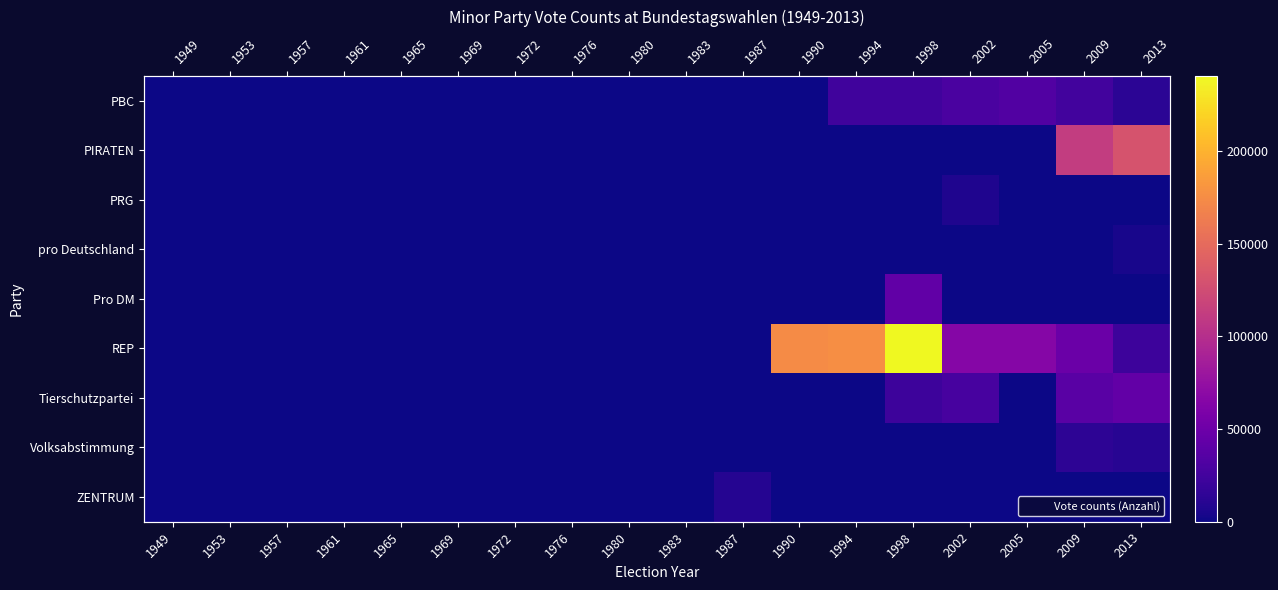

The ZENTRUM series shows 4261 at 2002. True or false?

False